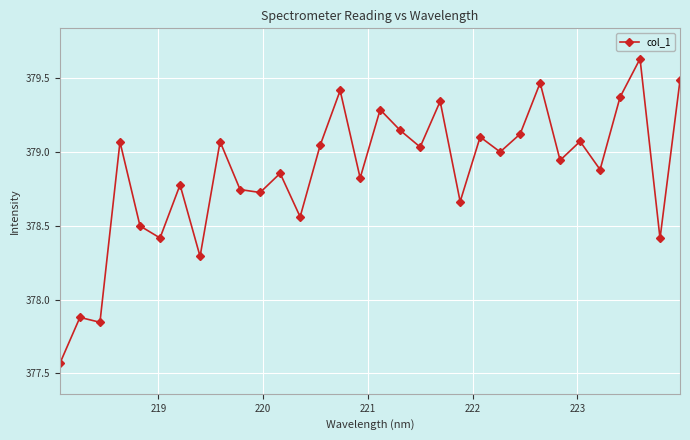

What is the difference between the maximum and minimum values?

2.1